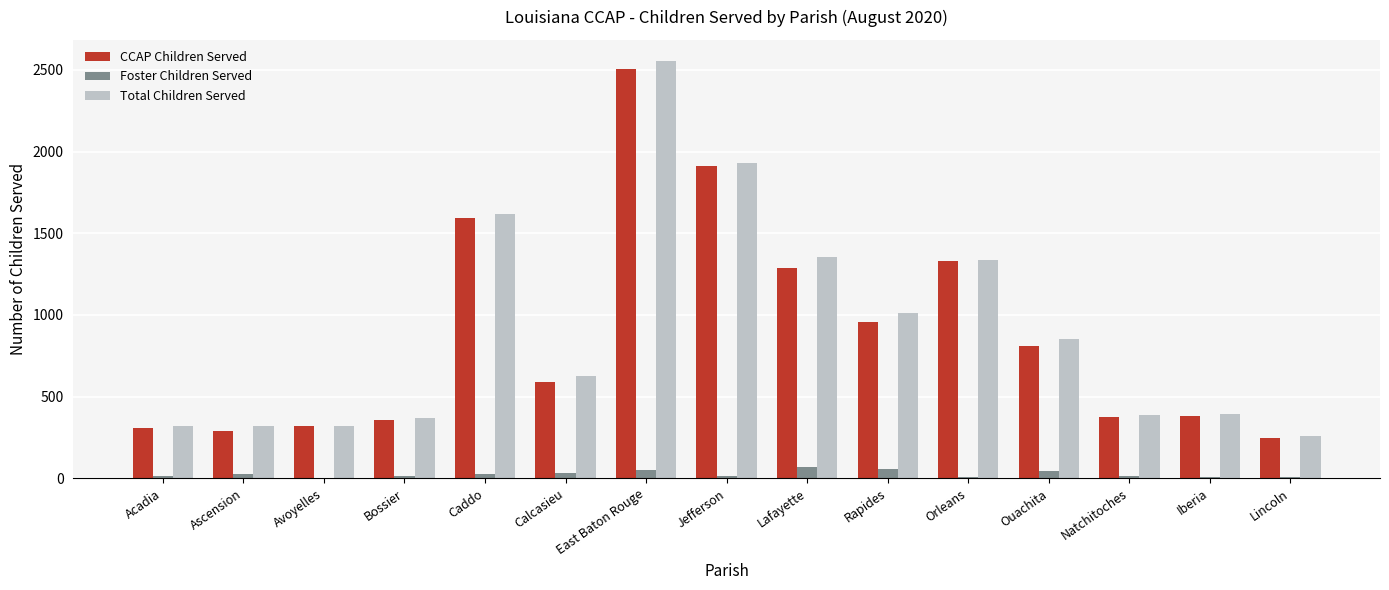

Which series changed the most between Caddo and Ouachita?

CCAP Children Served